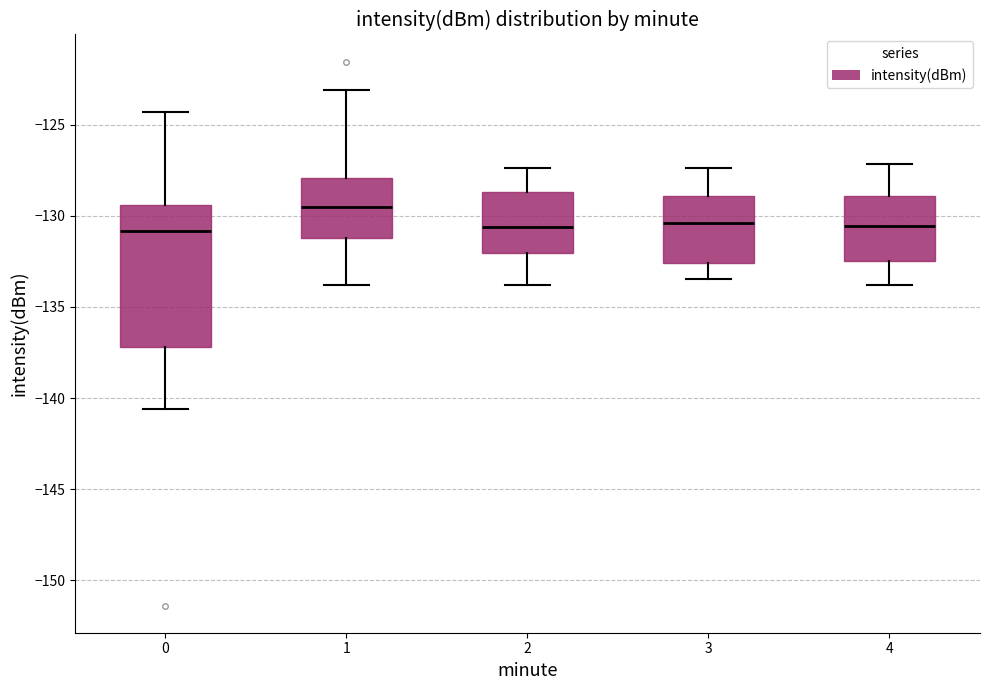

Which box's median line is the highest?

1